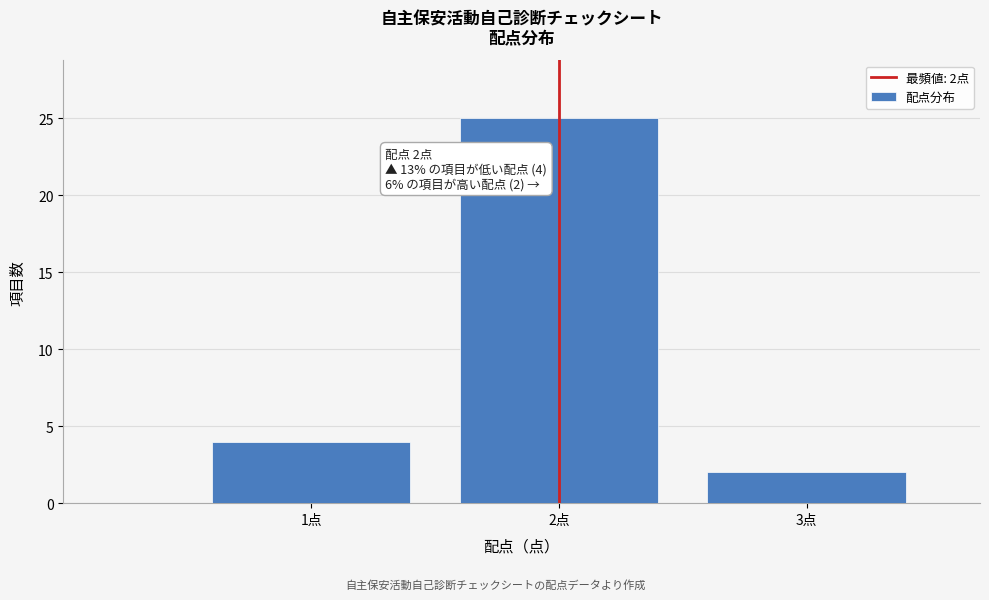

Reading left to right, what are all the values shown in this chart?

1点=4	2点=25	3点=2